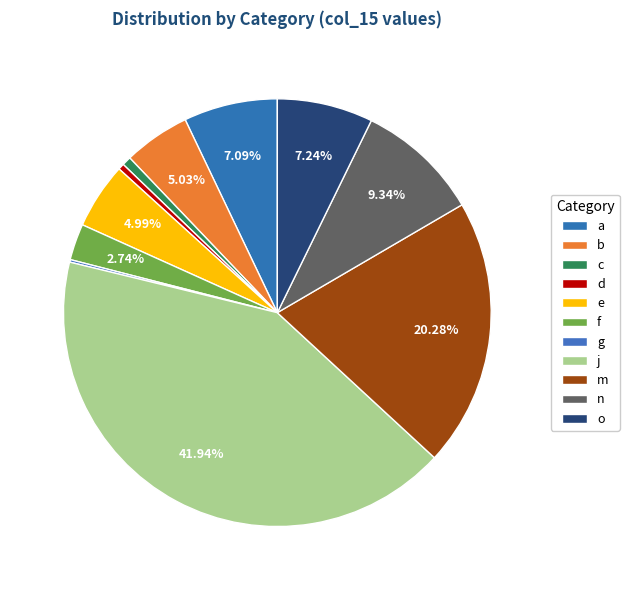

To the nearest percent, what portion does o represent?

7%